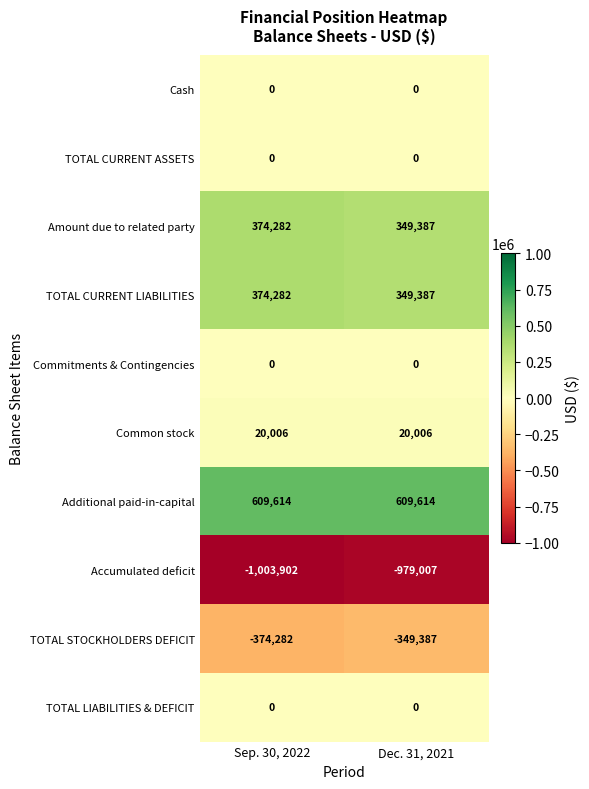

What is the sum of all Accumulated deficit values?

-1982909